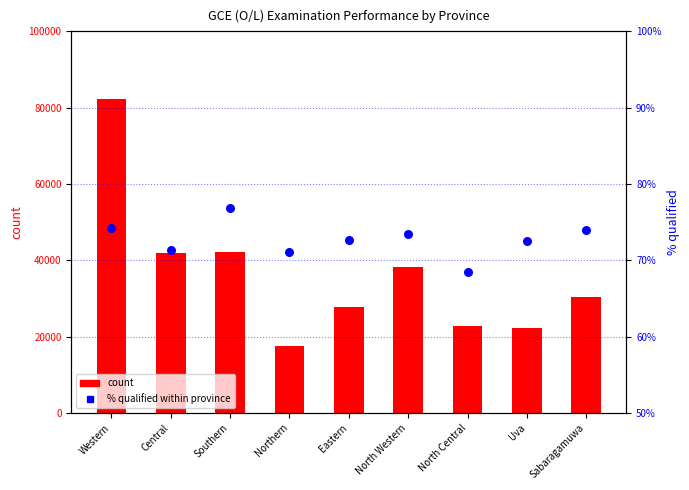

What is the total value across all series at North Central?

22780.5